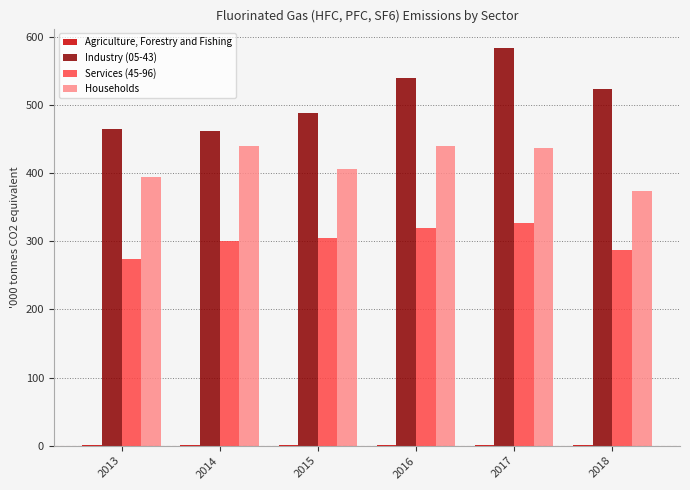

Which series has the largest total across all categories?

Industry (05-43)